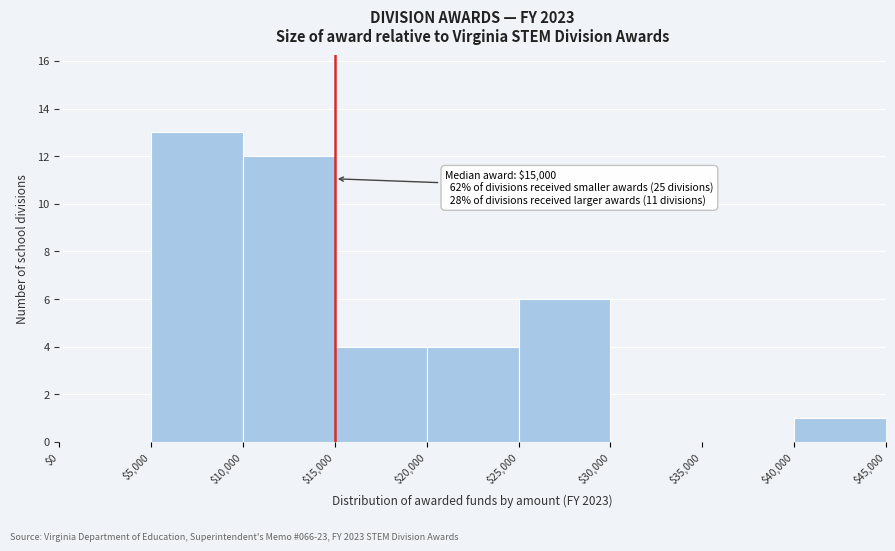

Which range on the x-axis has the tallest bar?

$5,000 to $10,000